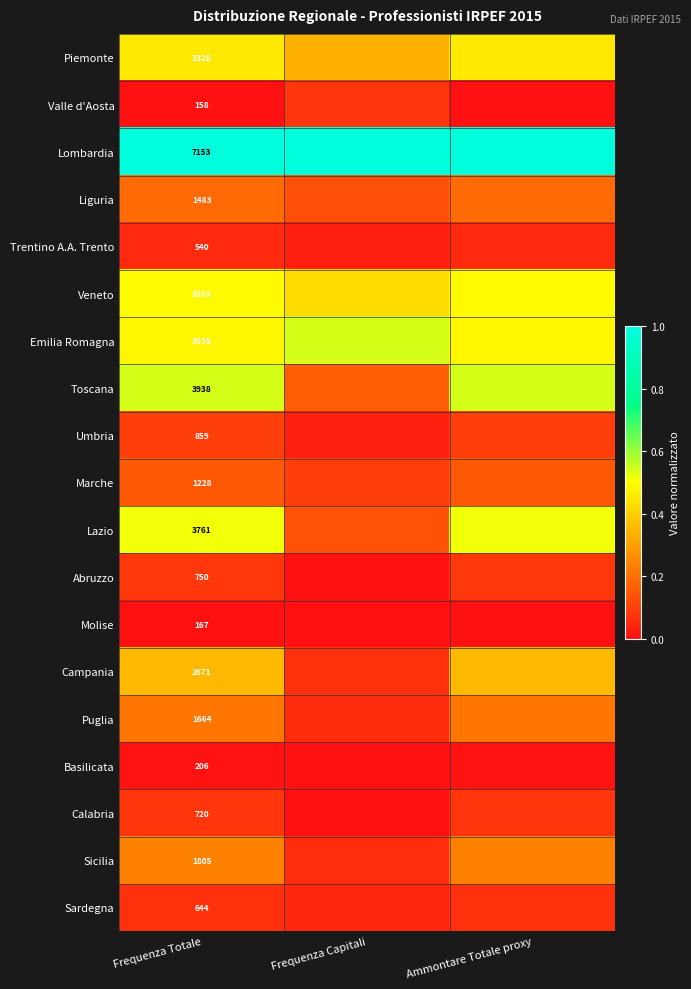

Is it true that Valle d'Aosta equals 0.1 at Frequenza Capitali?

True